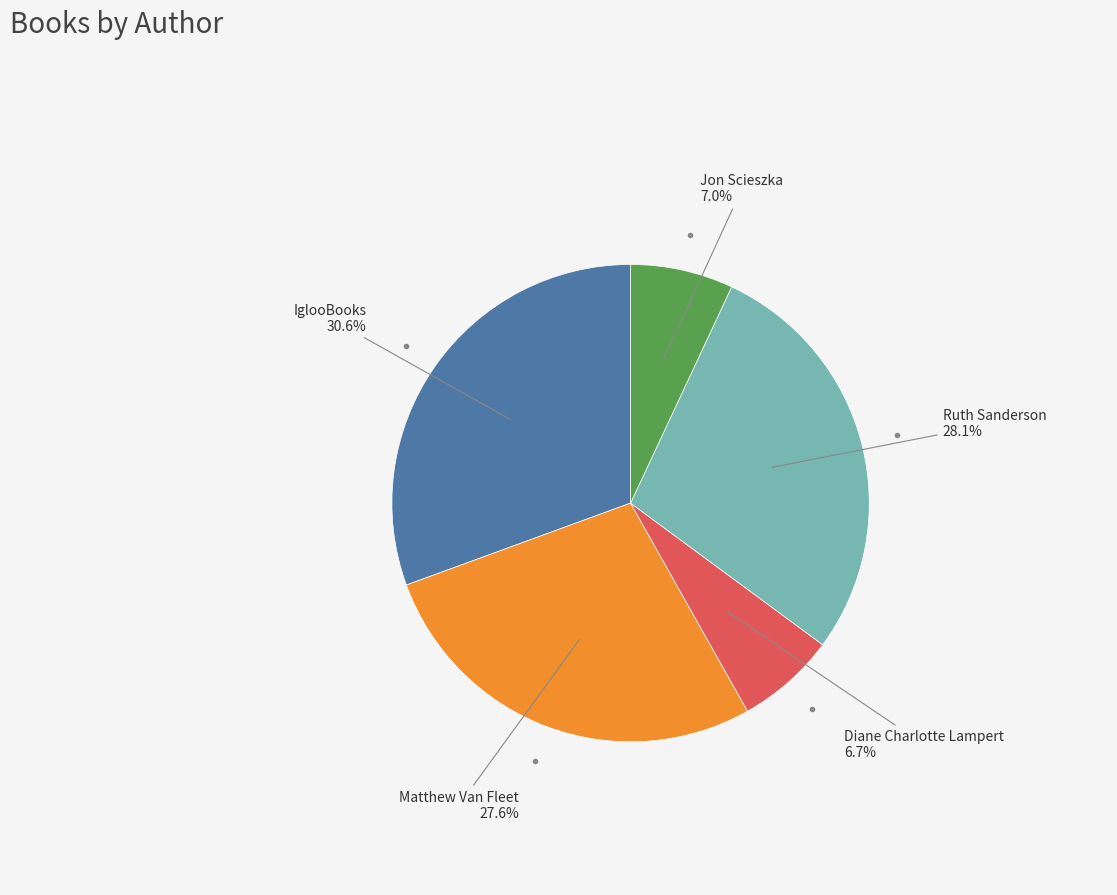

Does any single category account for the majority?

No